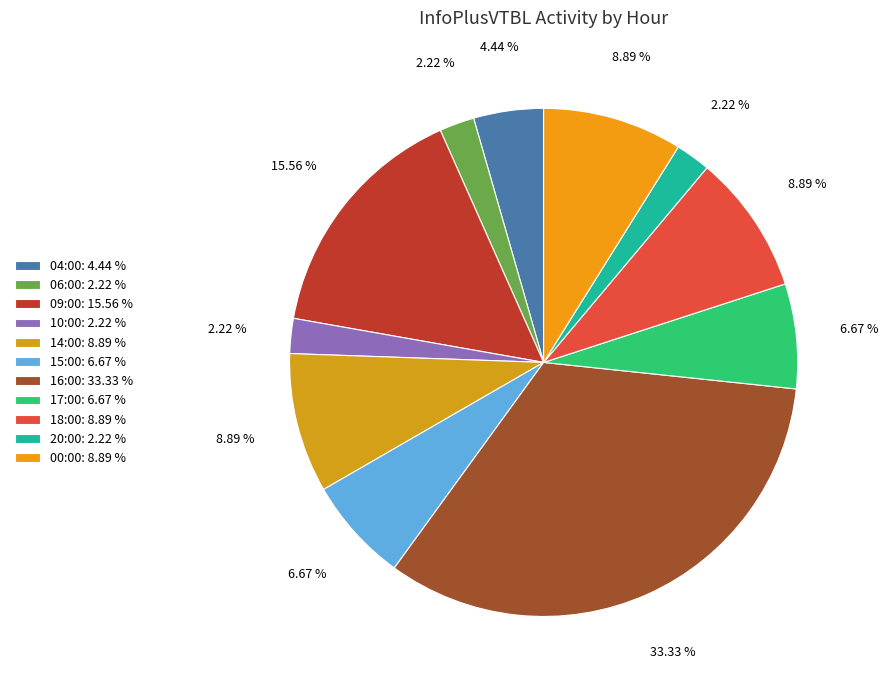

Is 00:00 the majority of the pie?

No